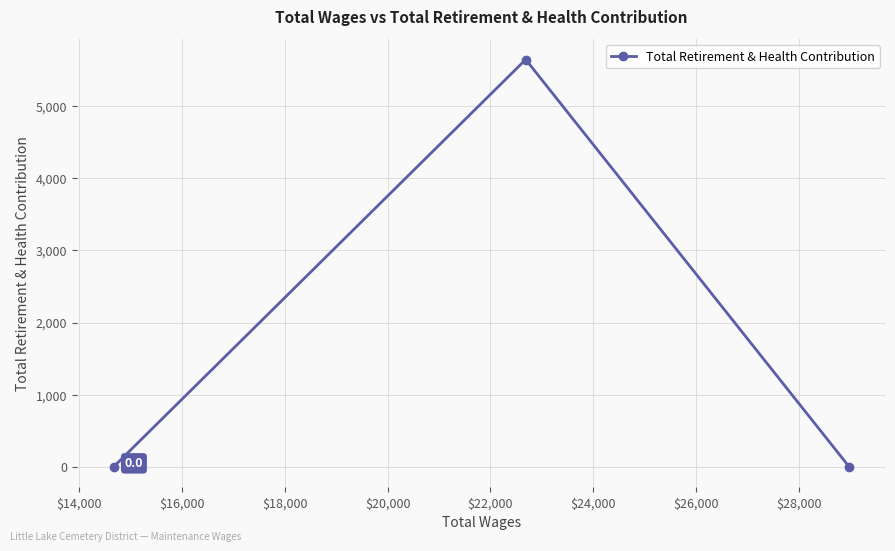

Does the chart display data point markers on the line(s)?

Yes